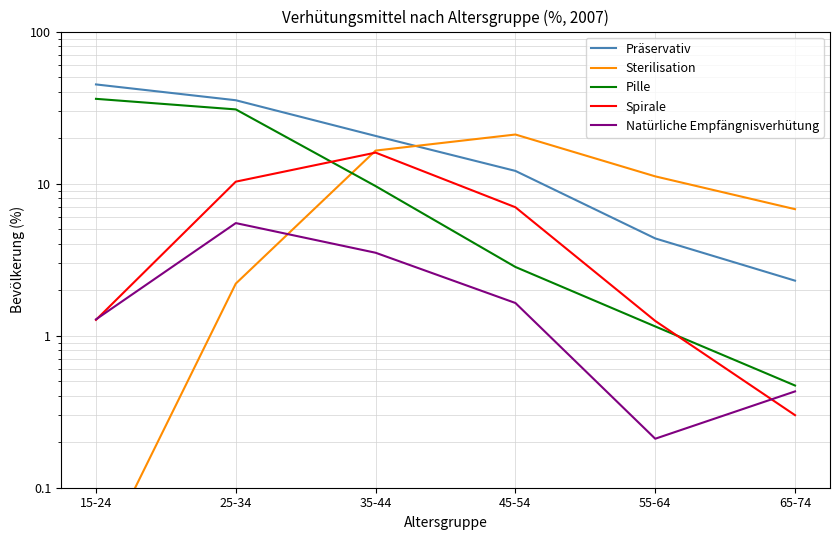

Between which two adjacent categories do Sterilisation and Natürliche Empfängnisverhütung first intersect?

25-34 and 35-44